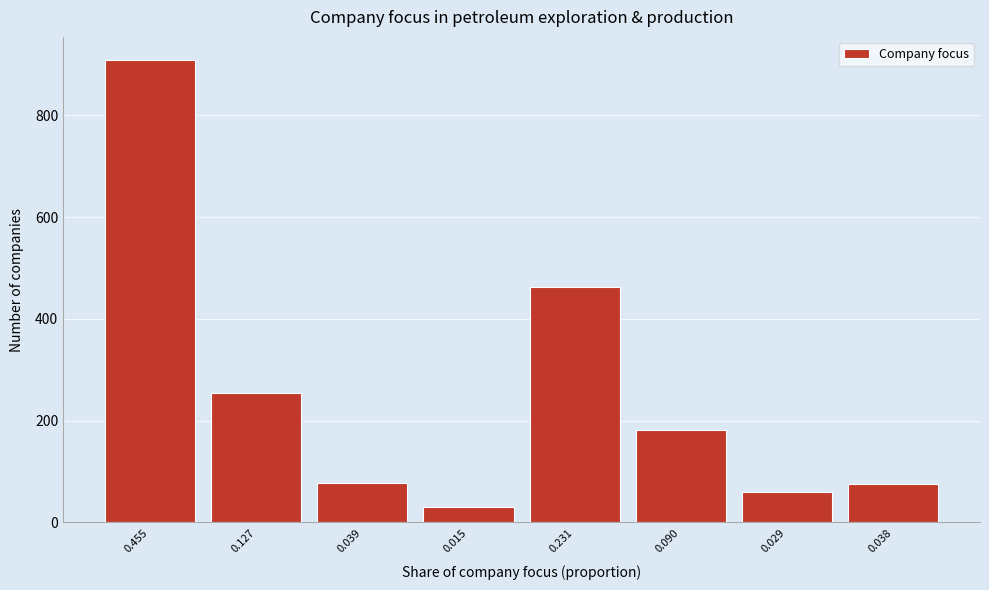

What is the value of the 3rd bar from the left?

78